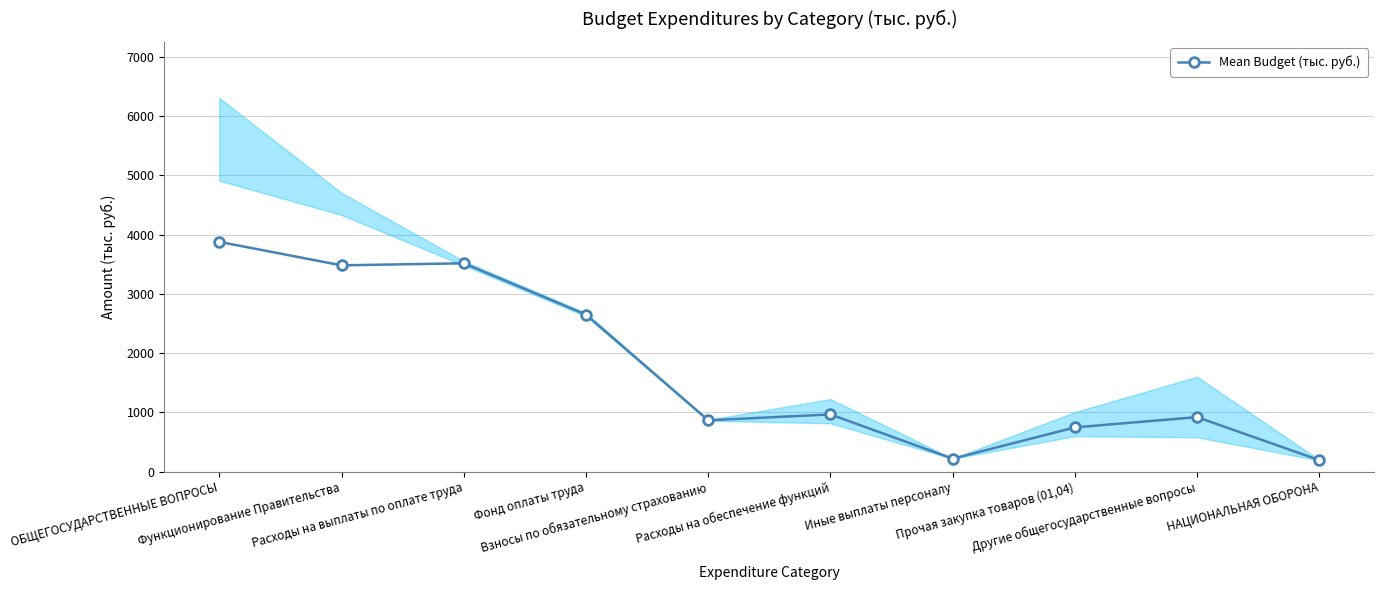

Reading left to right, extract all data points from this chart.

3877.2	3480.7	3515.5	2649.4	866.2	965.0	218.7	746.3	919.8	193.2